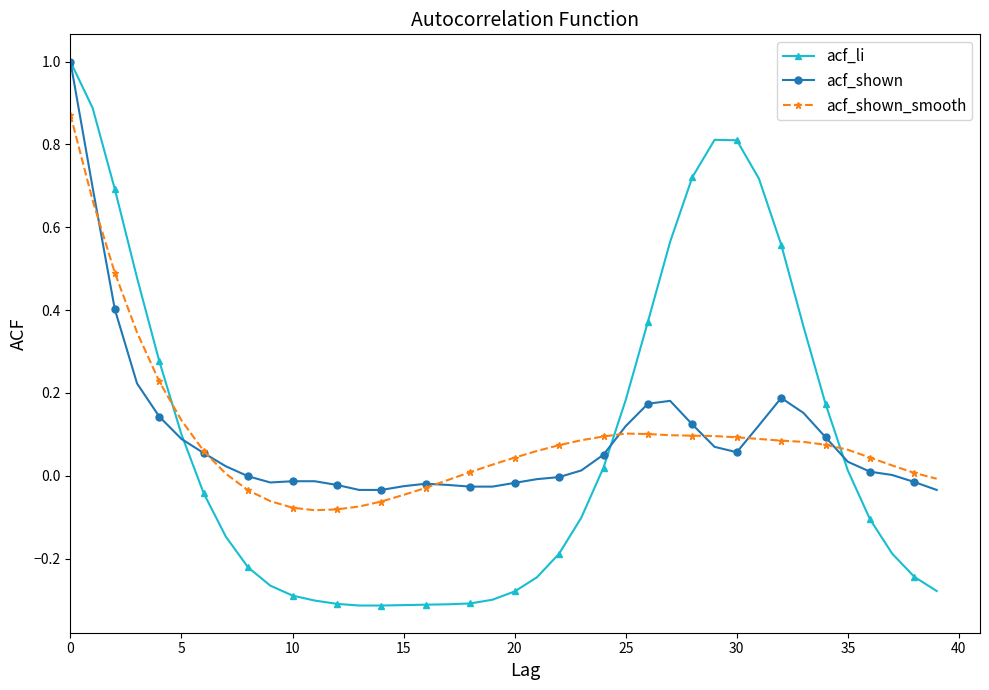

Which series has the largest range (max minus min)?

acf_li